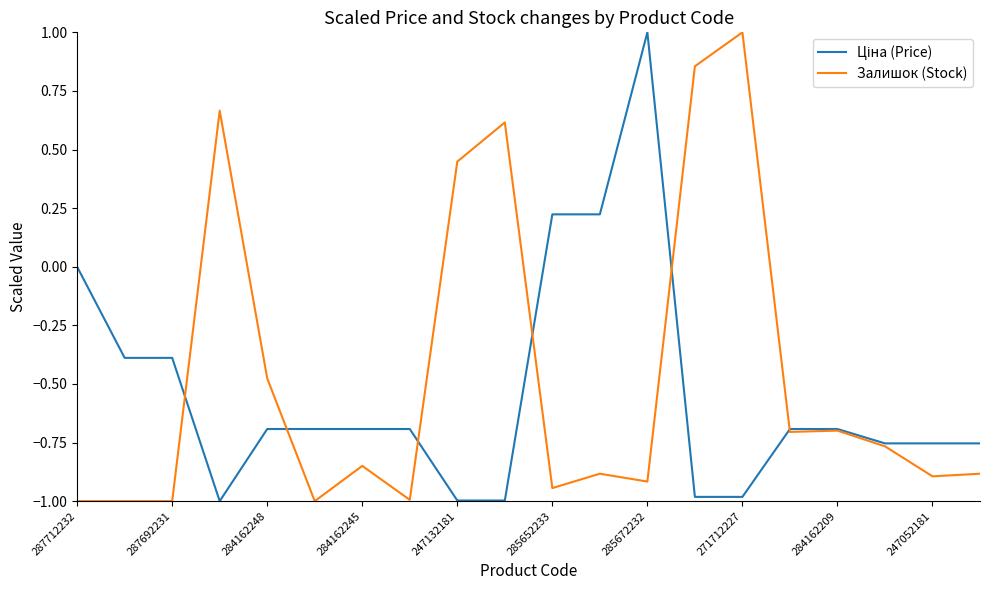

What is the maximum value for Залишок (Stock)?

1.0